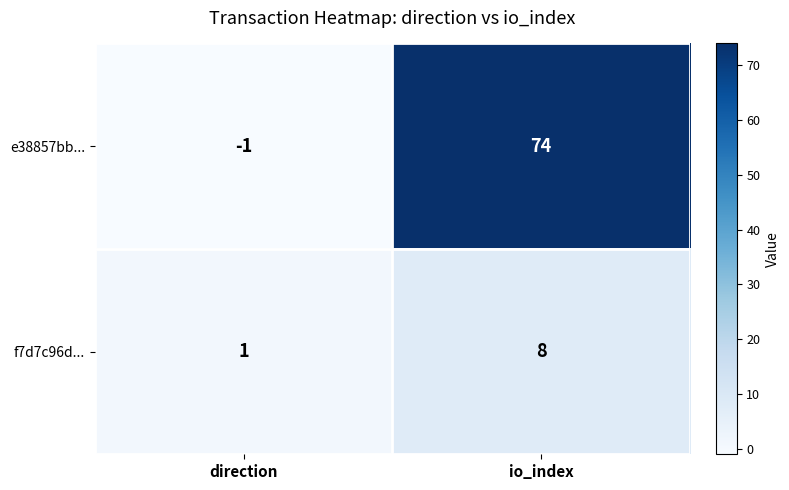

What is the sum of all e38857bb... values?

73